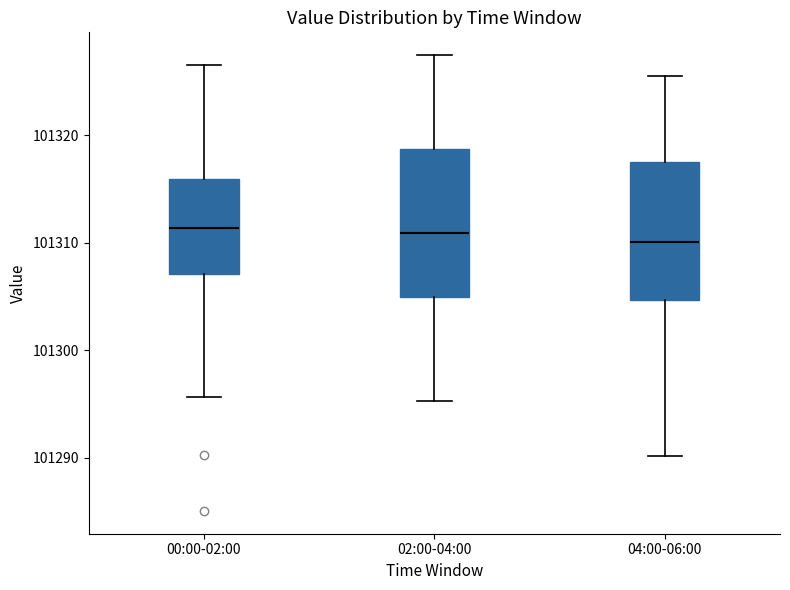

Reading left to right, transcribe this box plot: for each box, give where its median line is, the range the box spans, and where its two whiskers end, as read against the y-axis. The values are not printed on the chart, so give them approximately, as read against the axis.

00:00-02:00: median 101311, box 101307 to 101316, whiskers 101296 to 101327
02:00-04:00: median 101311, box 101305 to 101319, whiskers 101295 to 101327
04:00-06:00: median 101310, box 101305 to 101318, whiskers 101290 to 101326